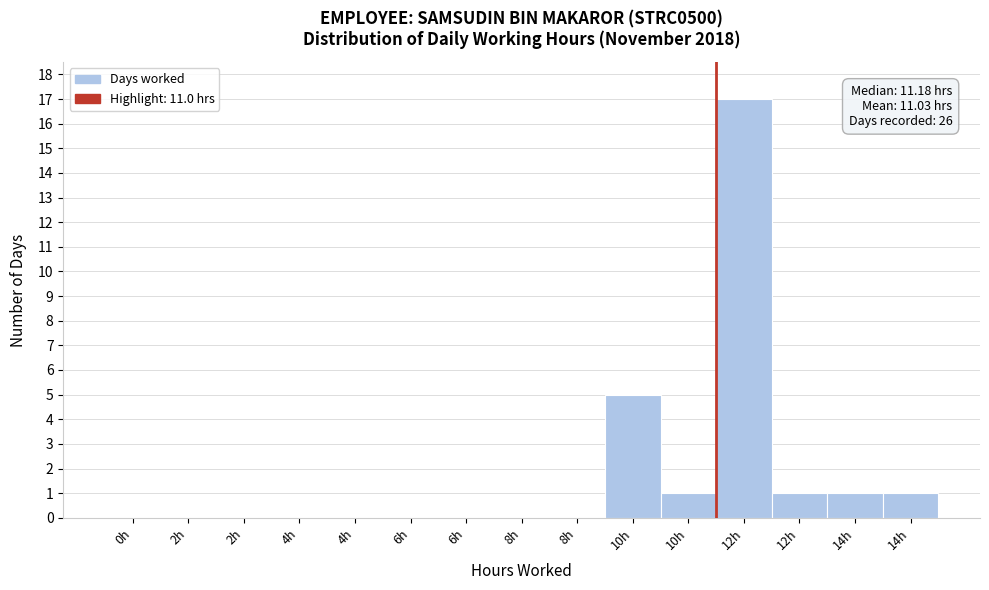

How many categories are shown in the chart?

15